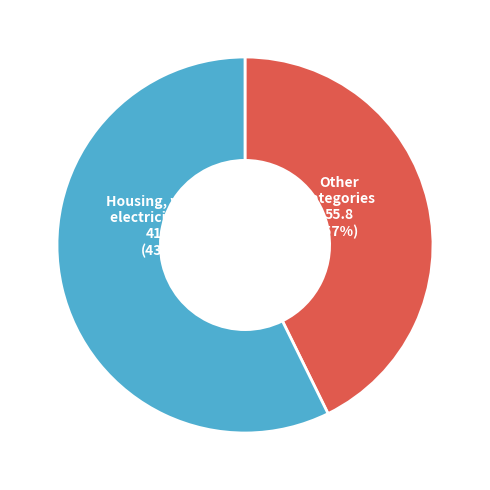

Which category has the biggest portion of the pie?

Housing, water, electricity, gas